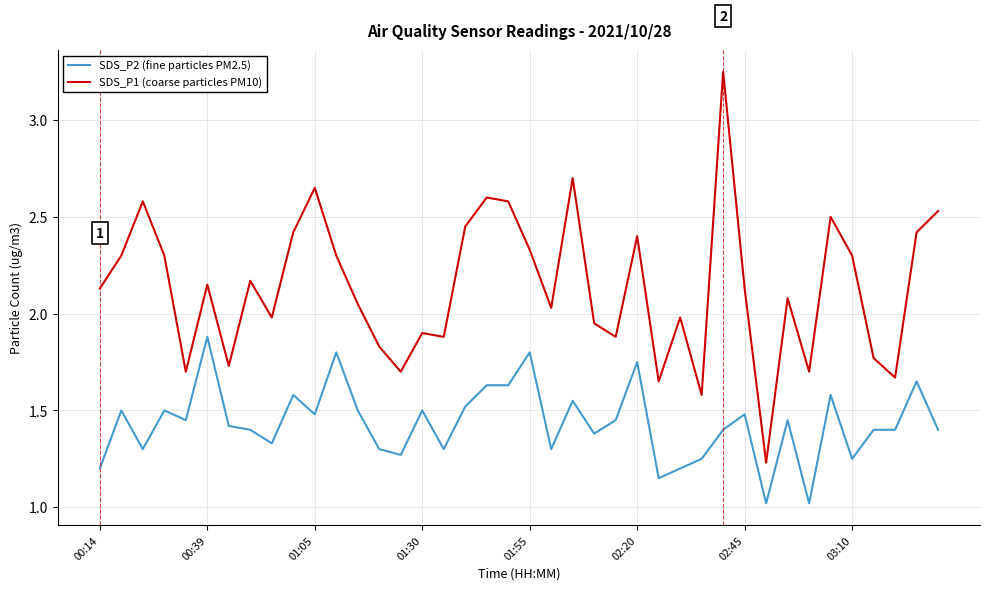

Which series has the largest total across all categories?

SDS_P1 (coarse particles PM10)